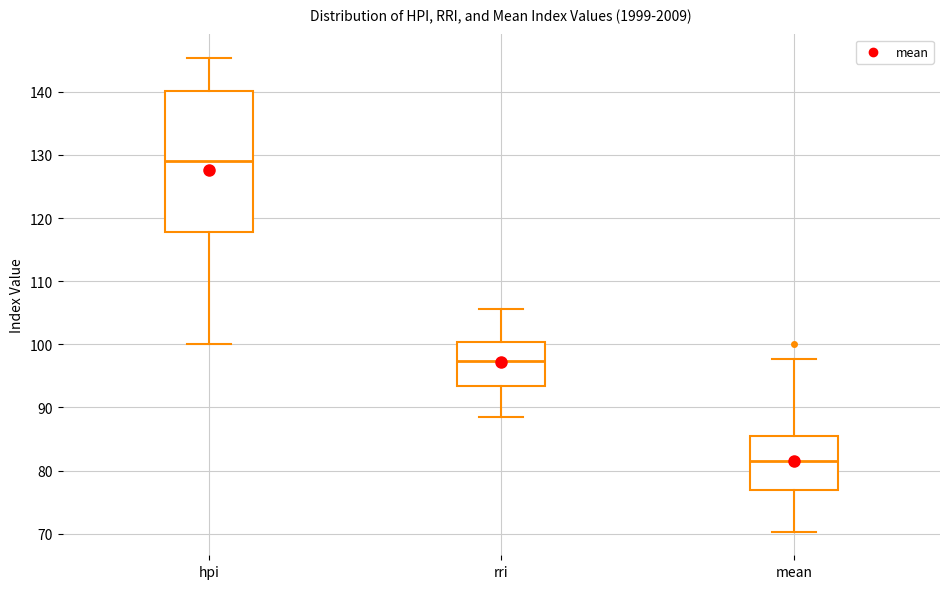

Which box is the tallest, from its lower edge to its upper edge?

hpi